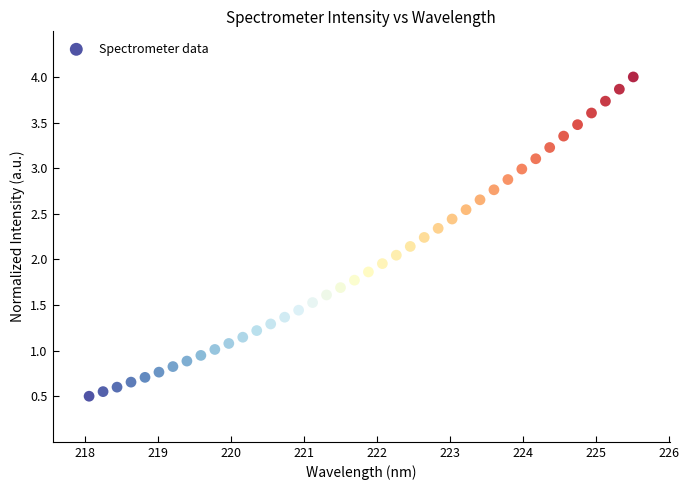

What is the range of Y values (max minus min)?

3.5